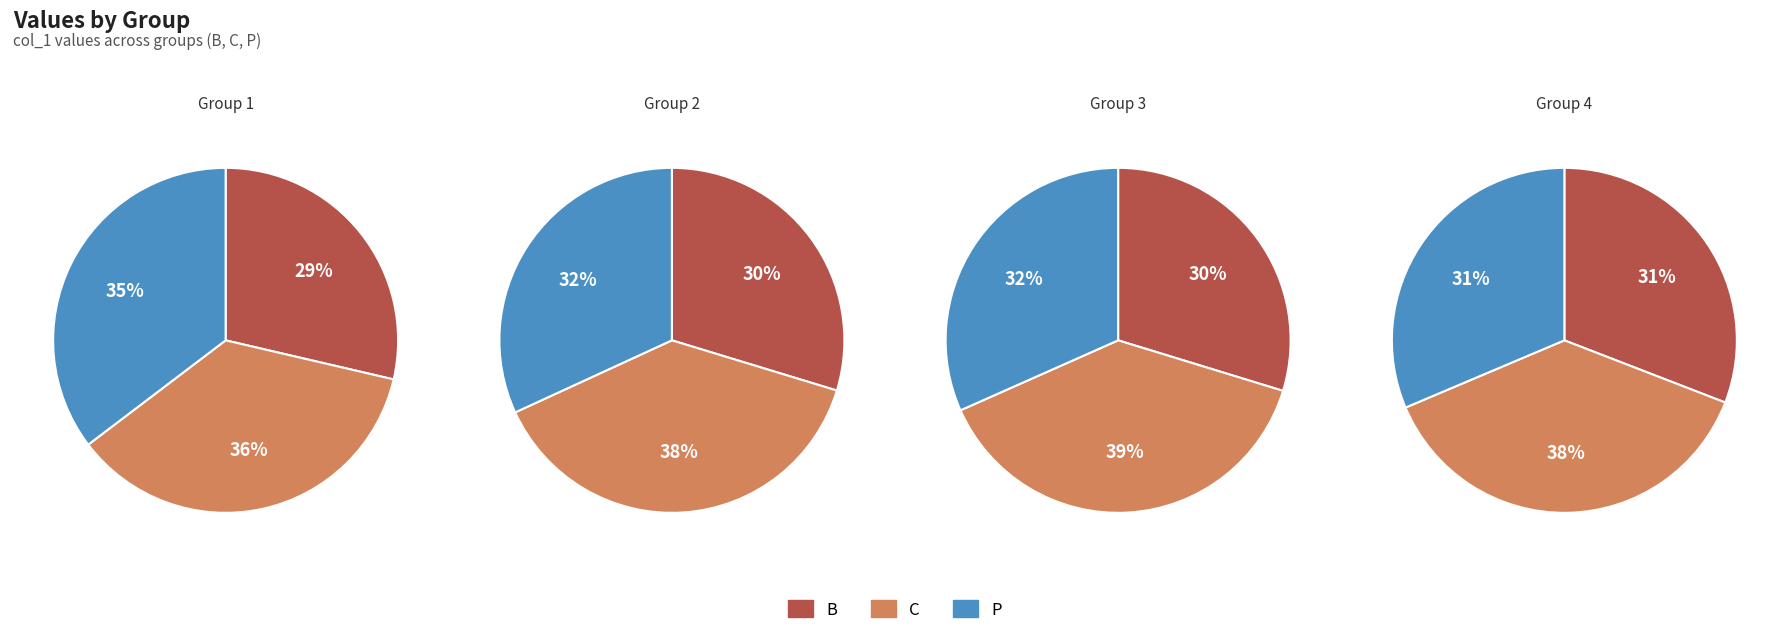

Which has a higher value, 2P or 2B?

2P